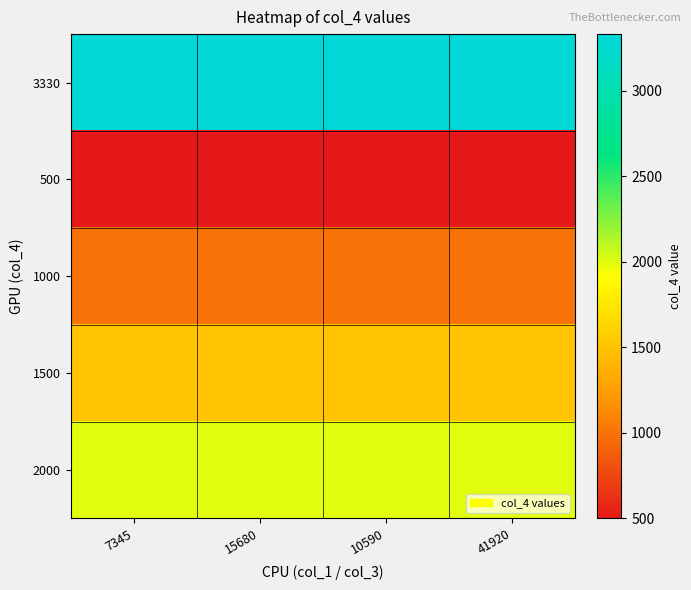

Rank the series by their average value, from lowest to highest.

500, 1000, 1500, 2000, 3330